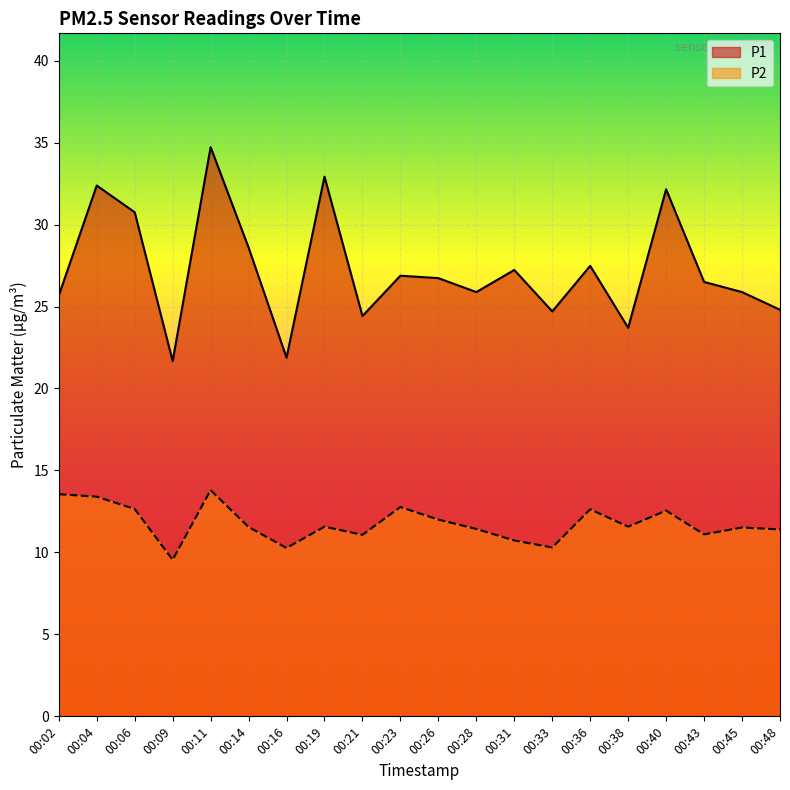

True or false: P1 has more than 2 points higher than both neighbors.

True